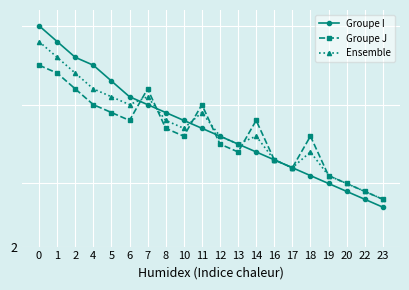

What is the smallest value displayed?

7